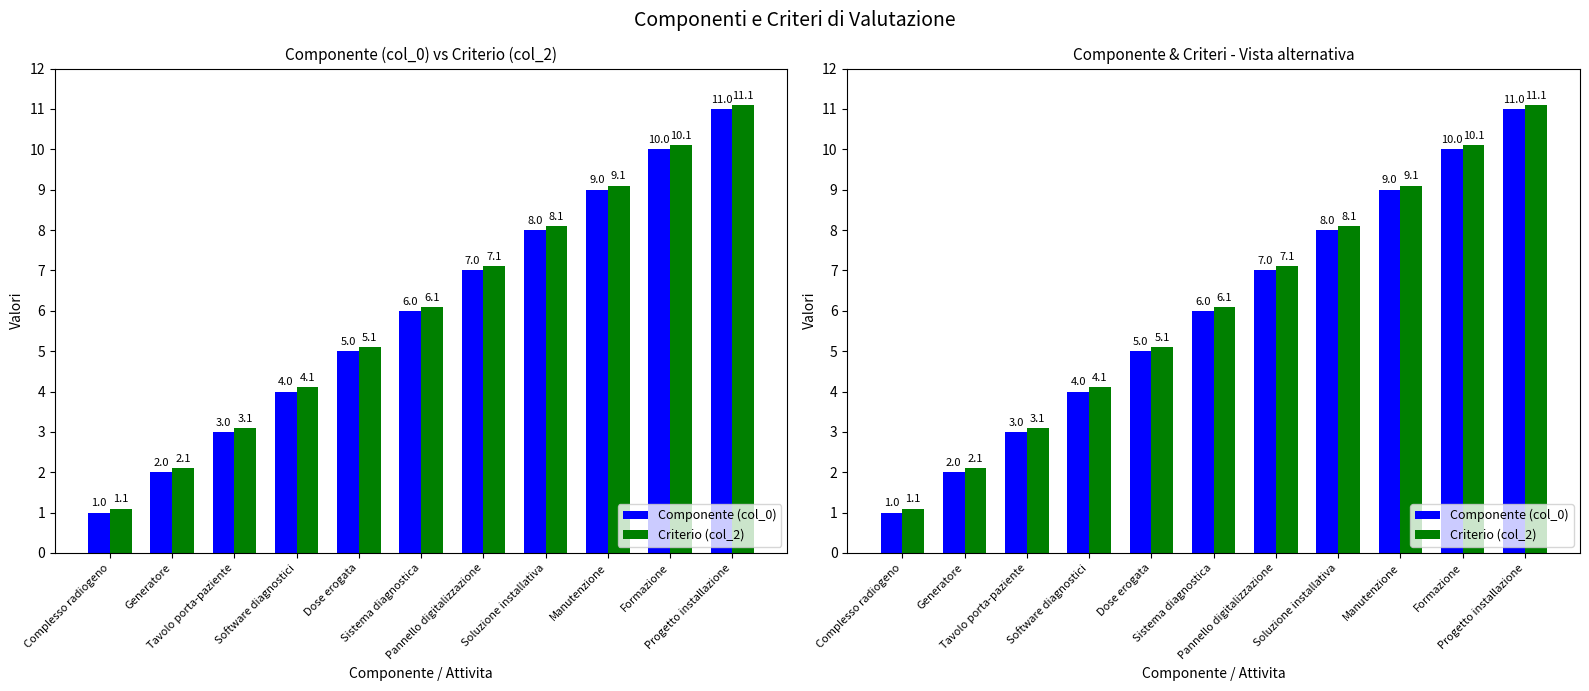

Which category has the highest value in the Criterio (col_2) series?

Progetto installazione